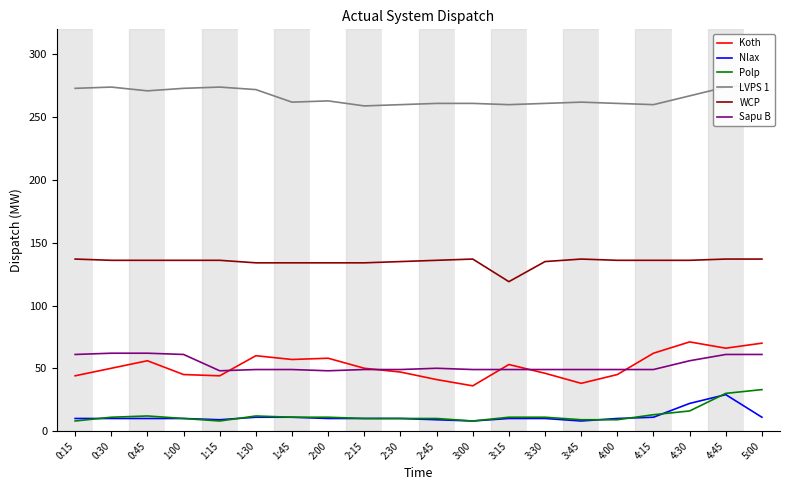

How many values in the WCP series are below 136?

7